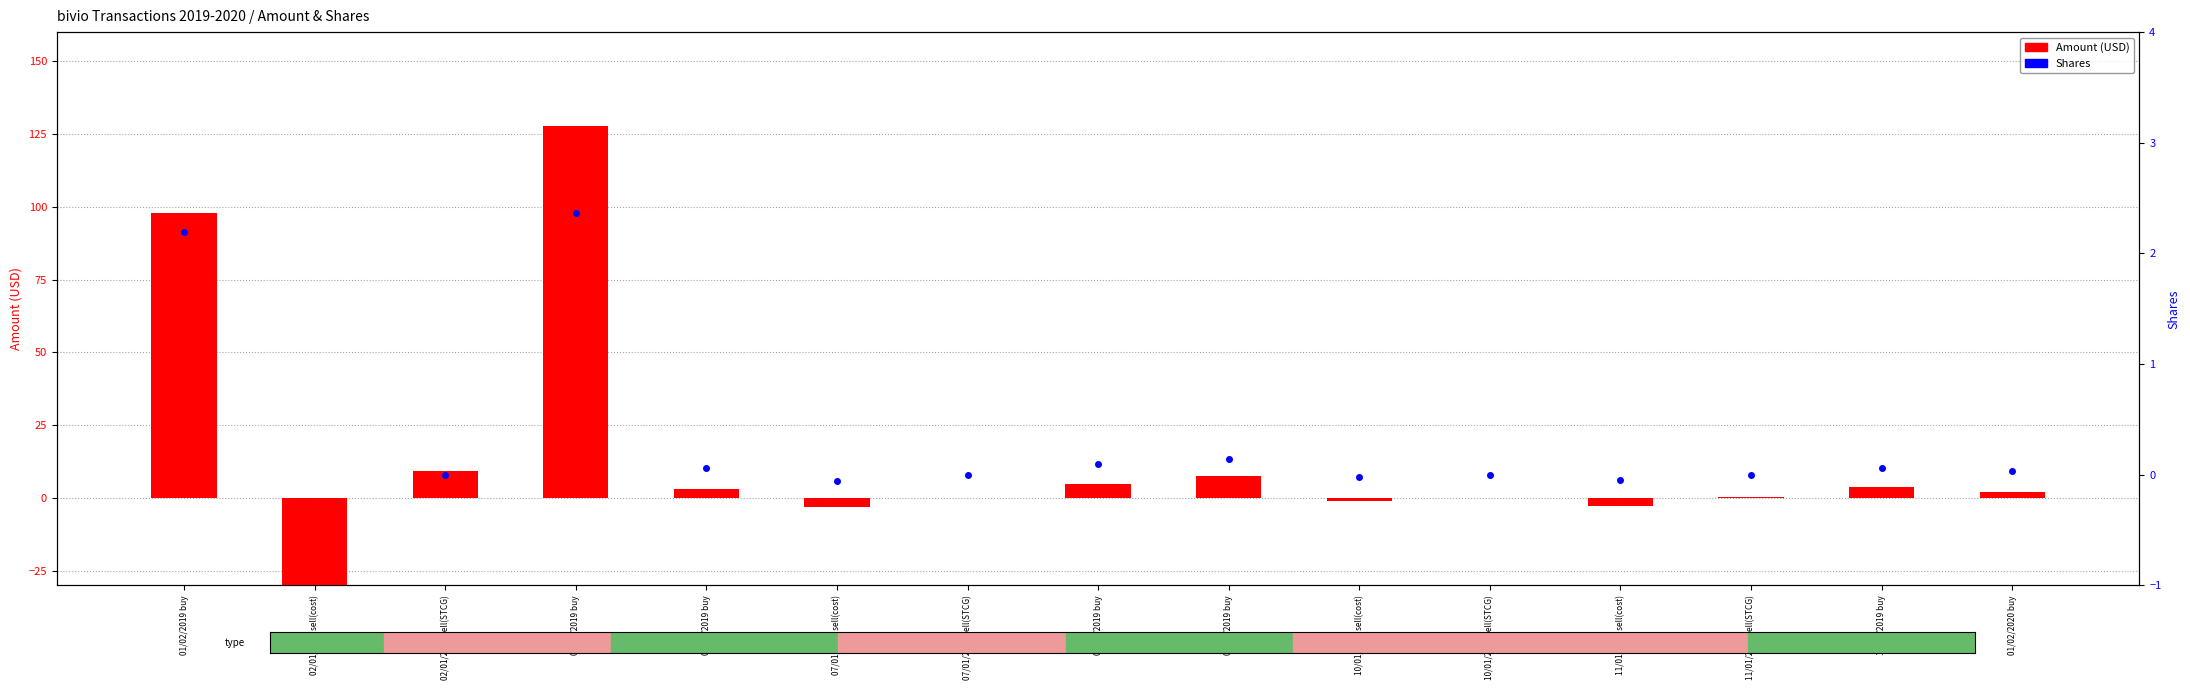

What is the difference between the Shares values at 06/03/2019 buy and 10/01/2019 sell(cost)?

0.1